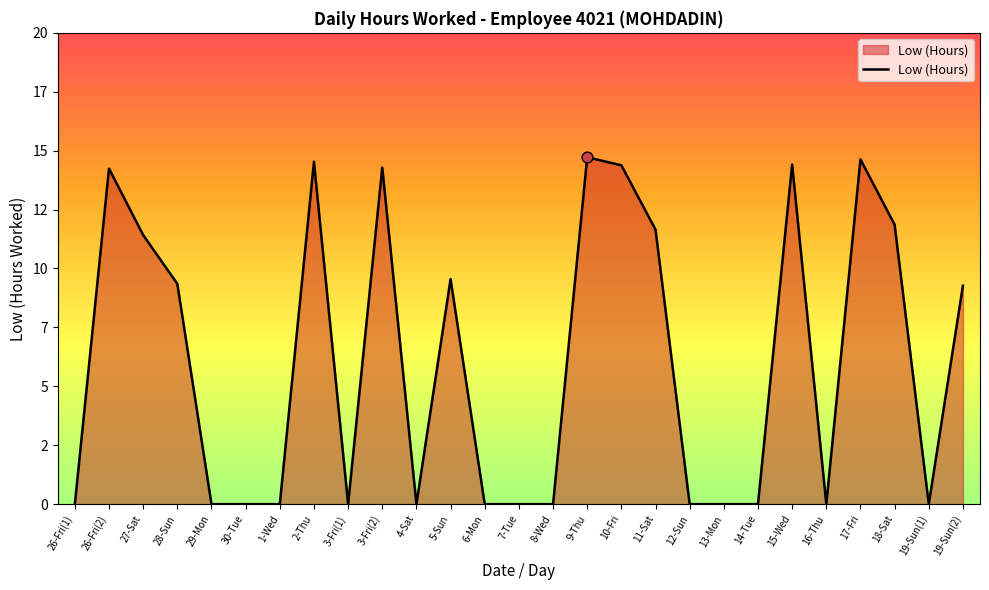

What is the ratio of the value at 15-Wed to the value at 10-Fri?

1.0